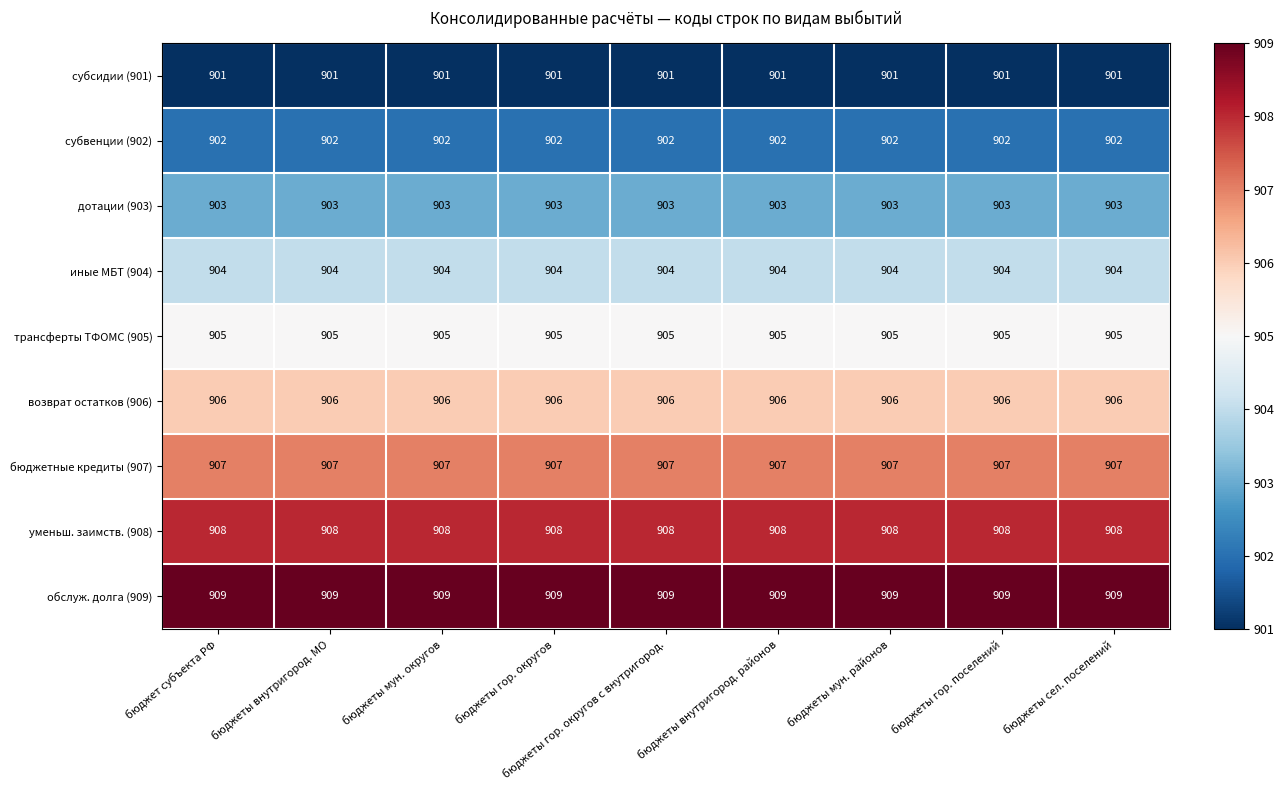

What is the average value of the бюджетные кредиты (907) series?

907